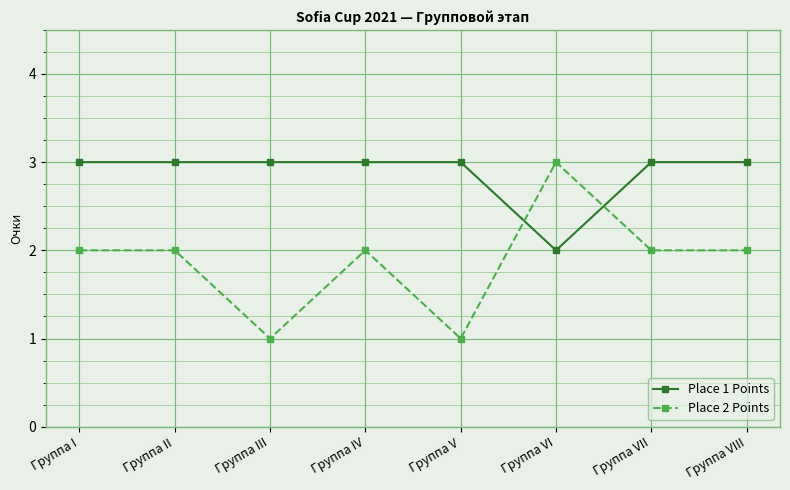

At which label does Place 2 Points reach its peak?

Группа VI